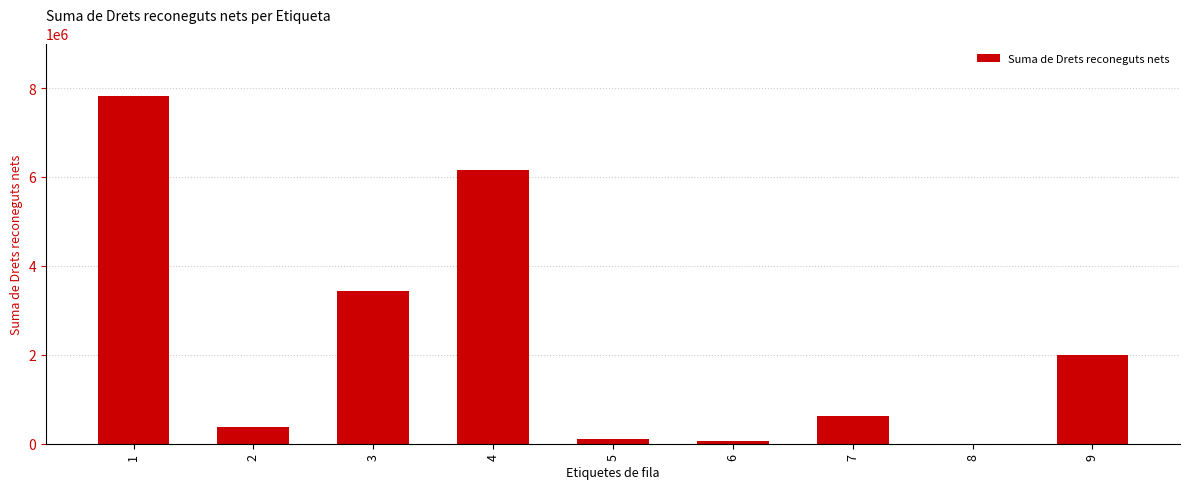

What is the sum of the values at 2 and 8?

373231.5